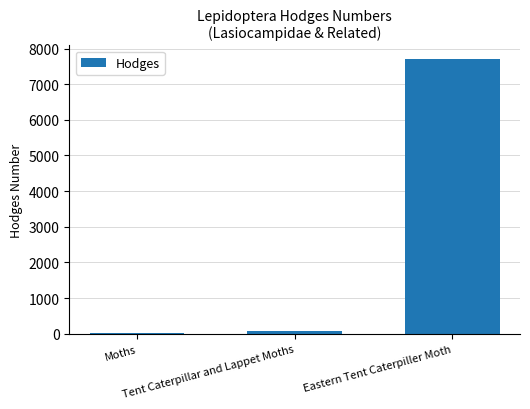

What is the difference between the values at Moths and Eastern Tent Caterpiller Moth?

7672.0